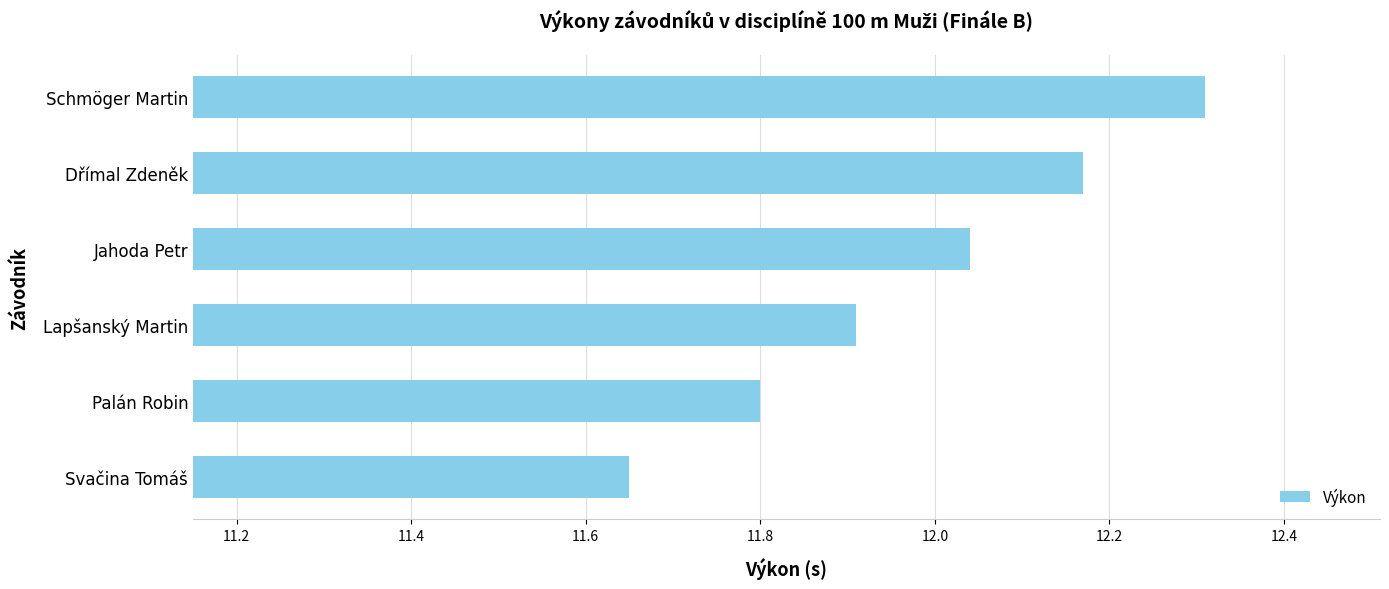

What is the change in value from Svačina Tomáš to Lapšanský Martin?

+0.3